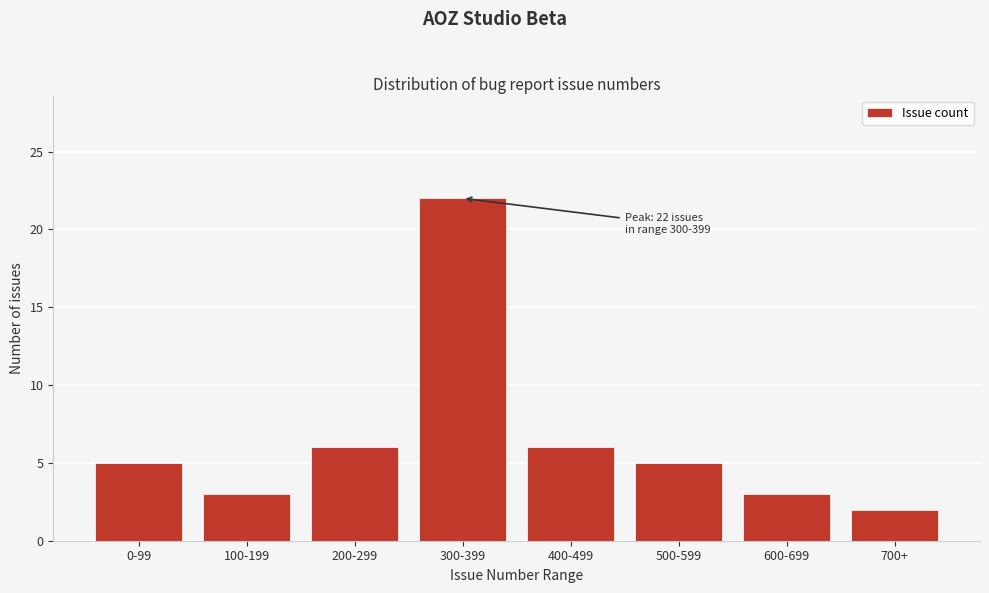

Reading right to left, transcribe all the data shown in this chart.

2	3	5	6	22	6	3	5